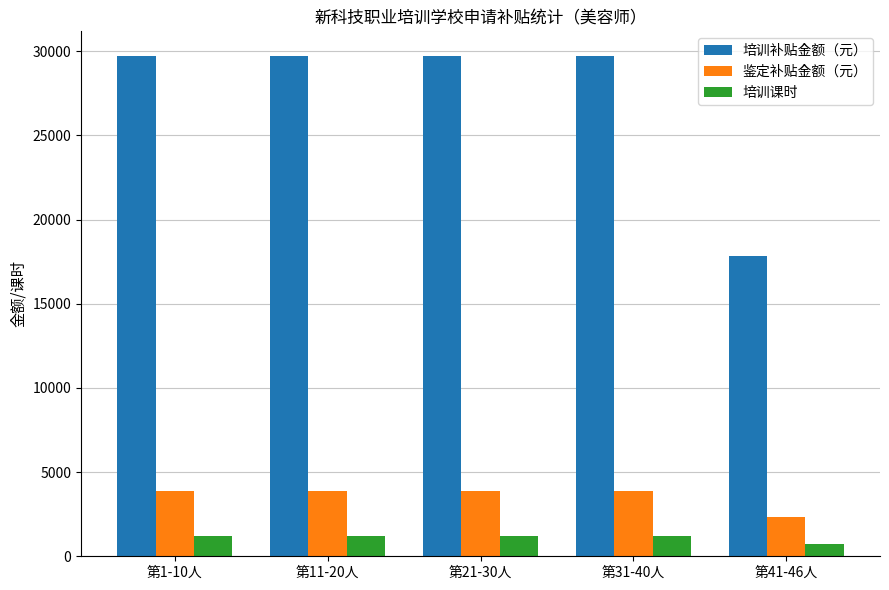

What is the value of the 培训补贴金额（元） bar at the 3rd from the left?

29700